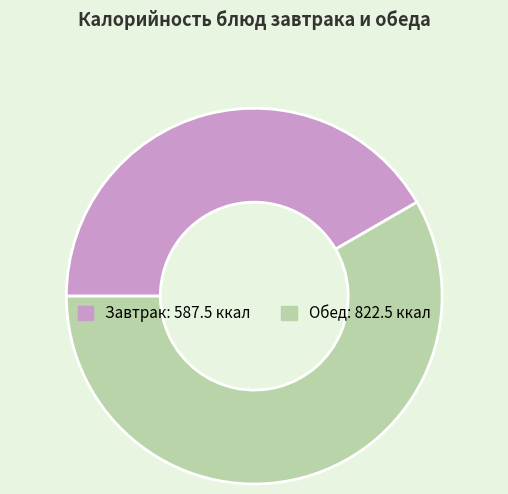

Is there any slice that represents more than half of the pie?

Yes